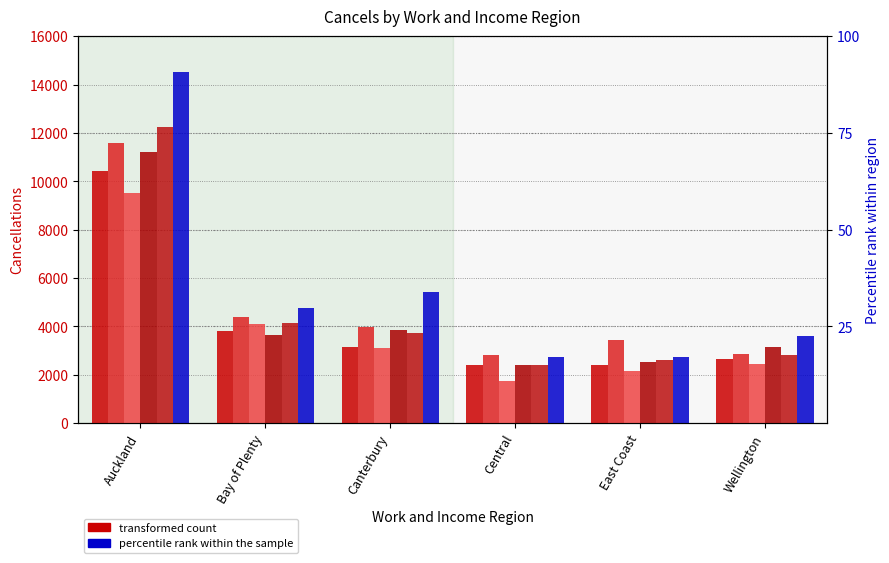

Reading right to left, extract all data points from this chart.

Dec-19: Wellington=2637	East Coast=2409	Central=2403	Canterbury=3129	Bay of Plenty=3816	Auckland=10434
Mar-20: Wellington=2874	East Coast=3444	Central=2814	Canterbury=3966	Bay of Plenty=4380	Auckland=11589
Jun-20: Wellington=2445	East Coast=2154	Central=1743	Canterbury=3114	Bay of Plenty=4092	Auckland=9507
Sep-20: Wellington=3135	East Coast=2526	Central=2415	Canterbury=3834	Bay of Plenty=3645	Auckland=11217
Dec-20: Wellington=2826	East Coast=2601	Central=2394	Canterbury=3735	Bay of Plenty=4134	Auckland=12234
Sep-21: Wellington=3603	East Coast=2718	Central=2754	Canterbury=5418	Bay of Plenty=4749	Auckland=14499